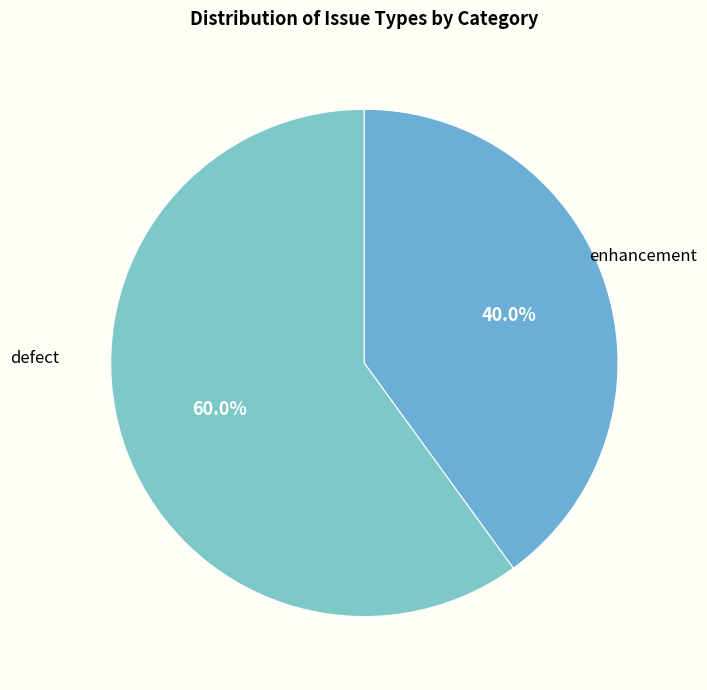

Count the number of slices in the pie.

2